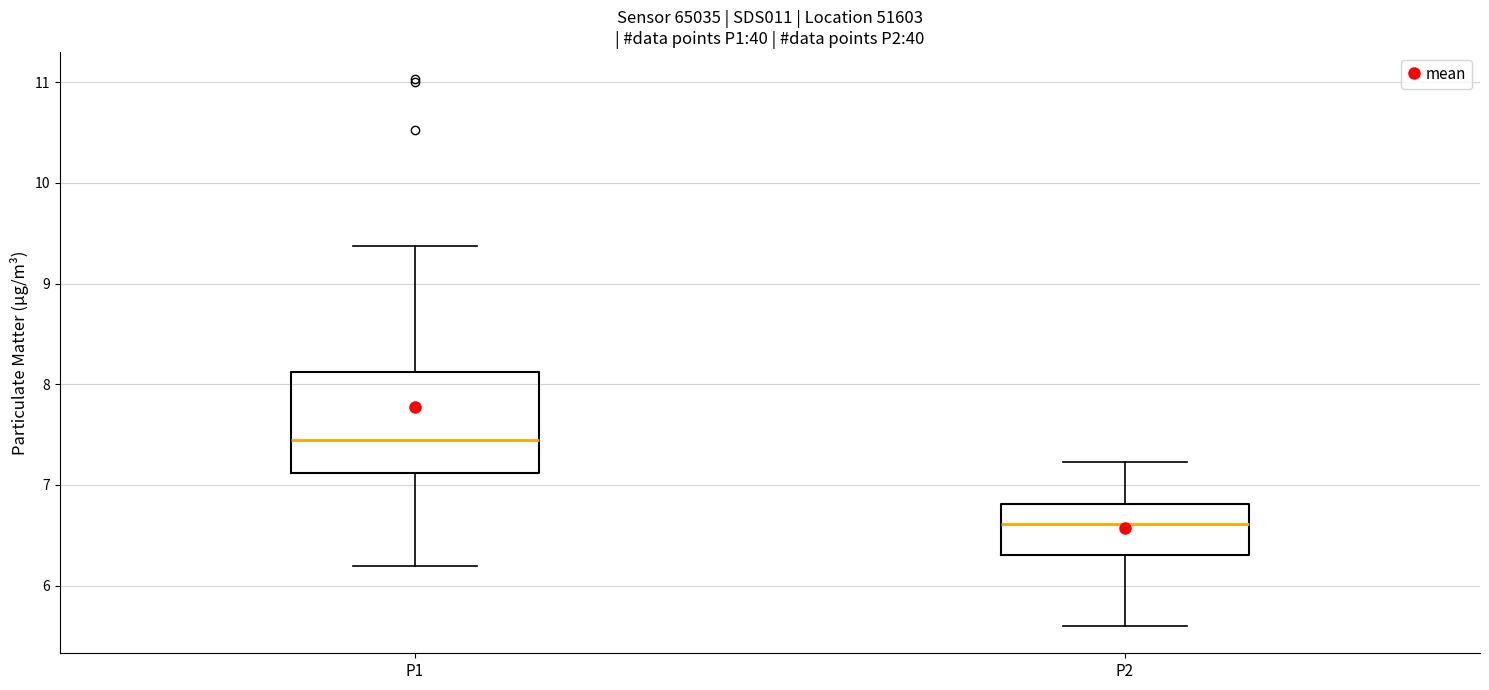

Reading left to right, transcribe this box plot: for each box, give where its median line is, the range the box spans, and where its two whiskers end, as read against the y-axis. The values are not printed on the chart, so give them approximately, as read against the axis.

P1: median 7.5, box 7.1 to 8.1, whiskers 6.2 to 9.4
P2: median 6.6, box 6.3 to 6.8, whiskers 5.6 to 7.2